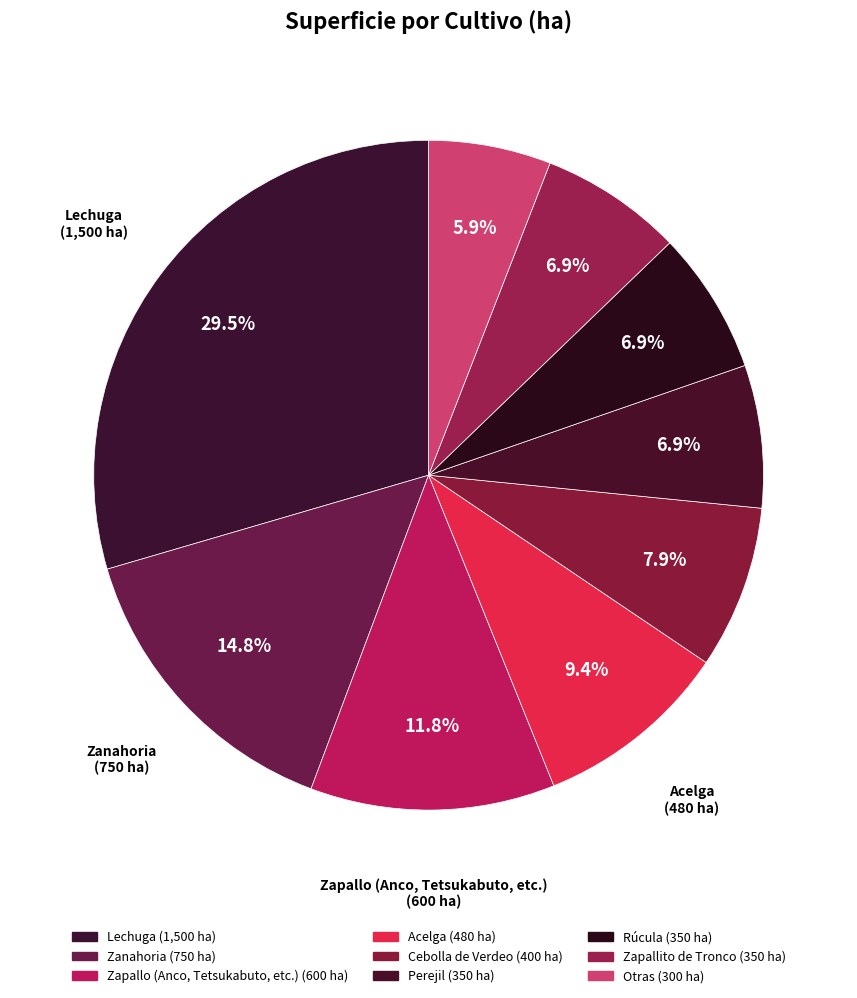

How many segments does this pie chart have?

9